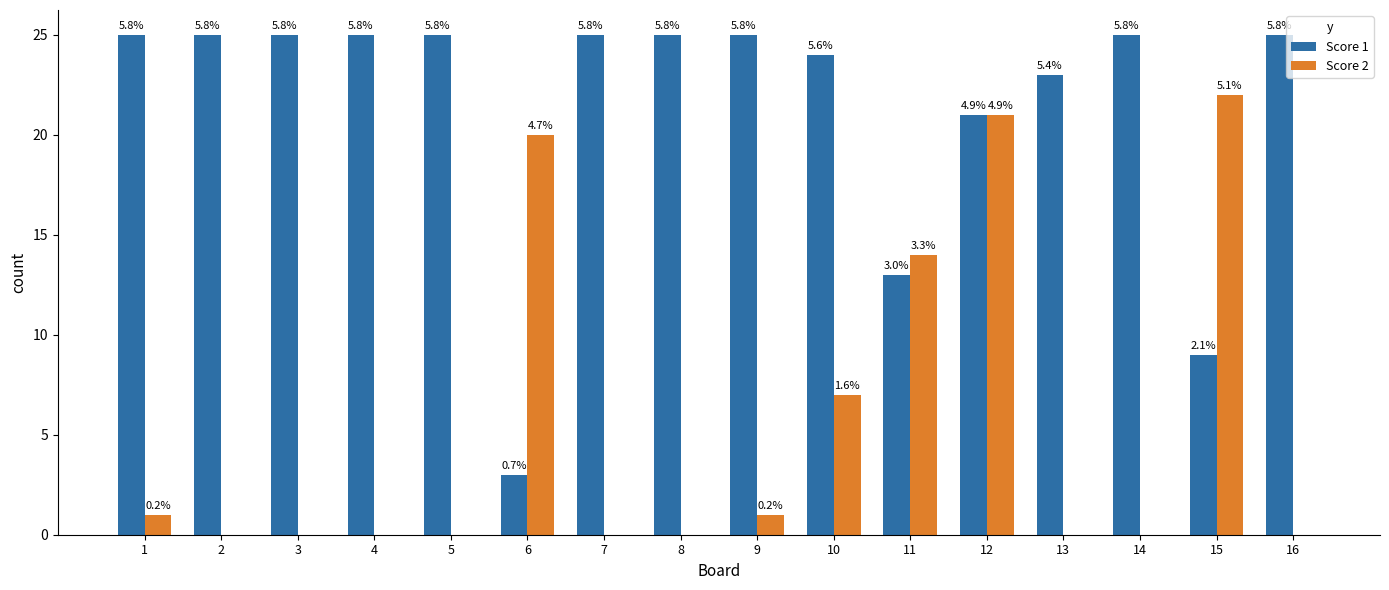

What is the maximum value for Score 1?

25